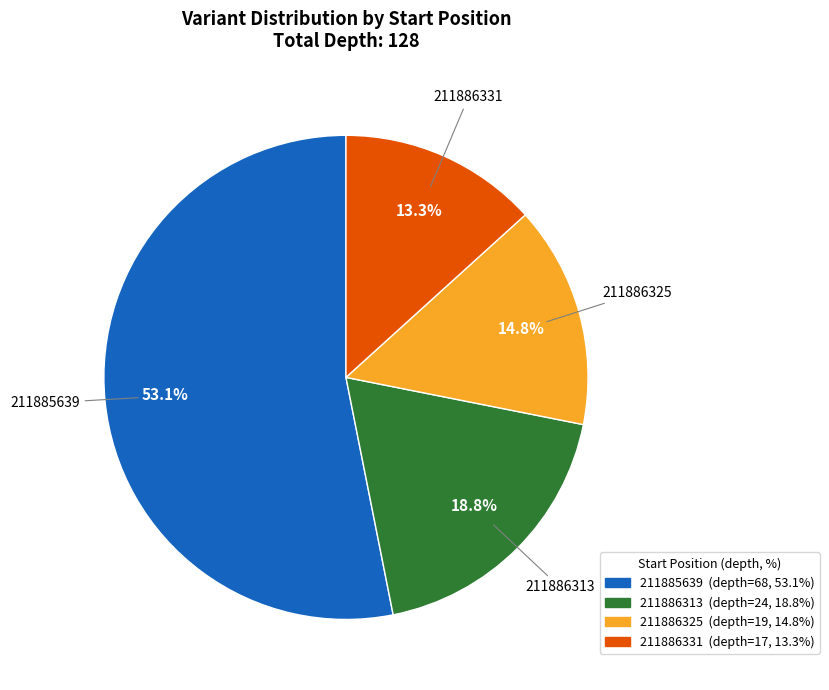

Count the number of slices in the pie.

4